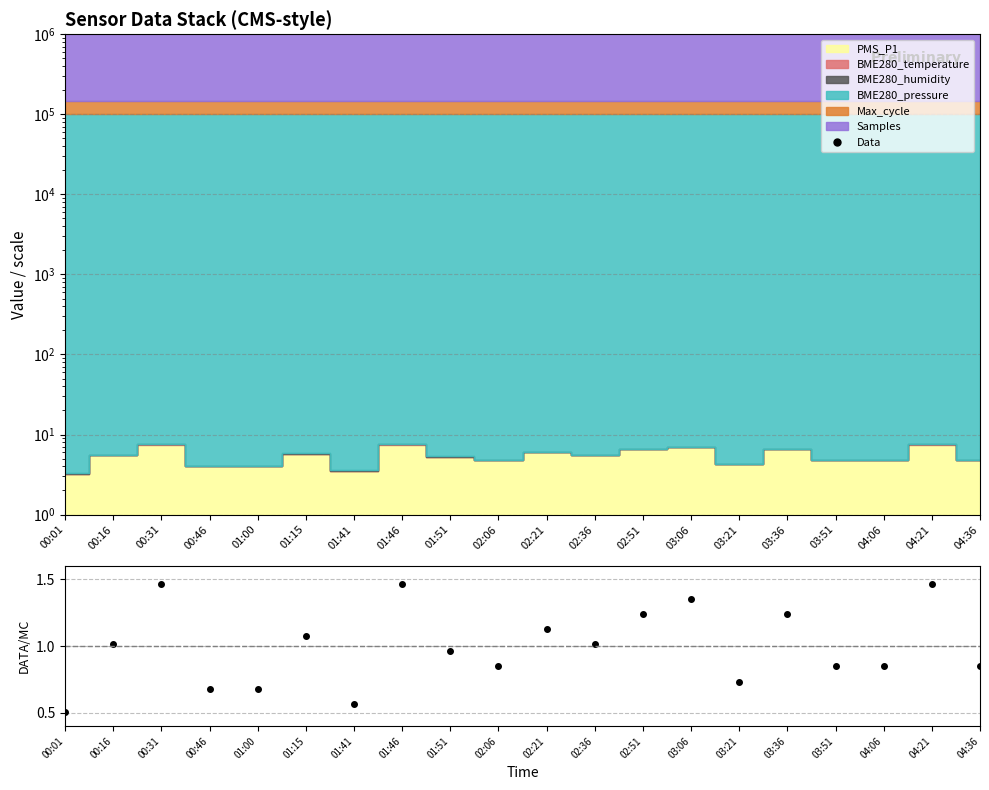

How many categories are shown in the chart?

20